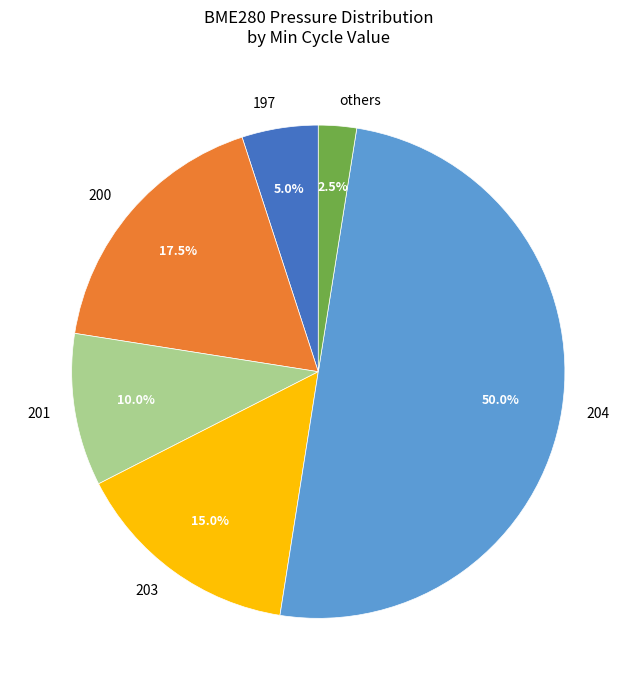

To the nearest percent, what percentage of the pie is 204?

50%